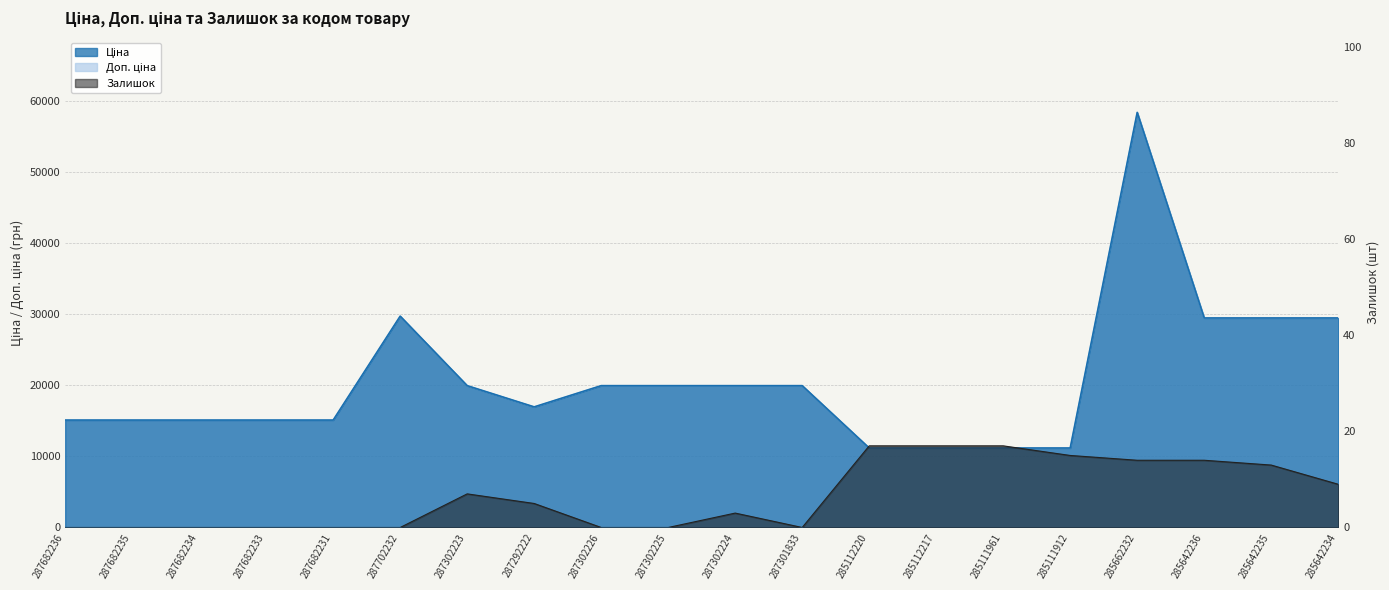

Which category has the highest value in the Ціна series?

285662232